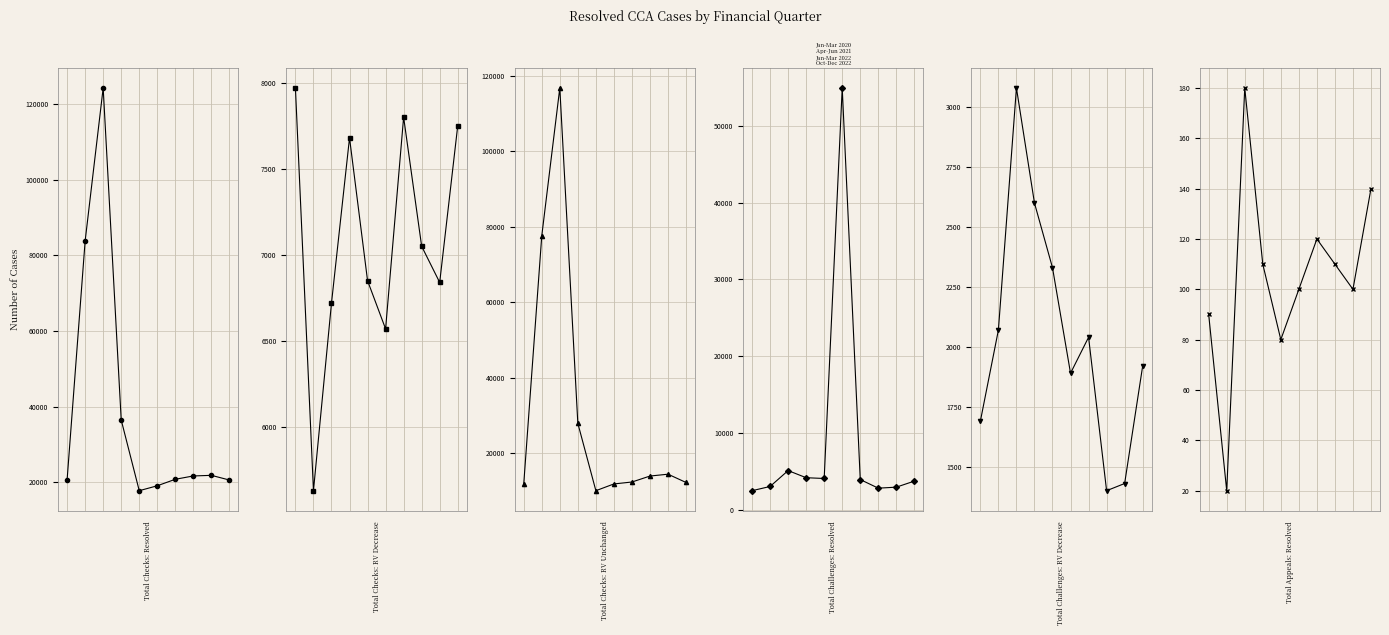

How many interior local peaks does the Total Challenges: RV Decrease series have?

2